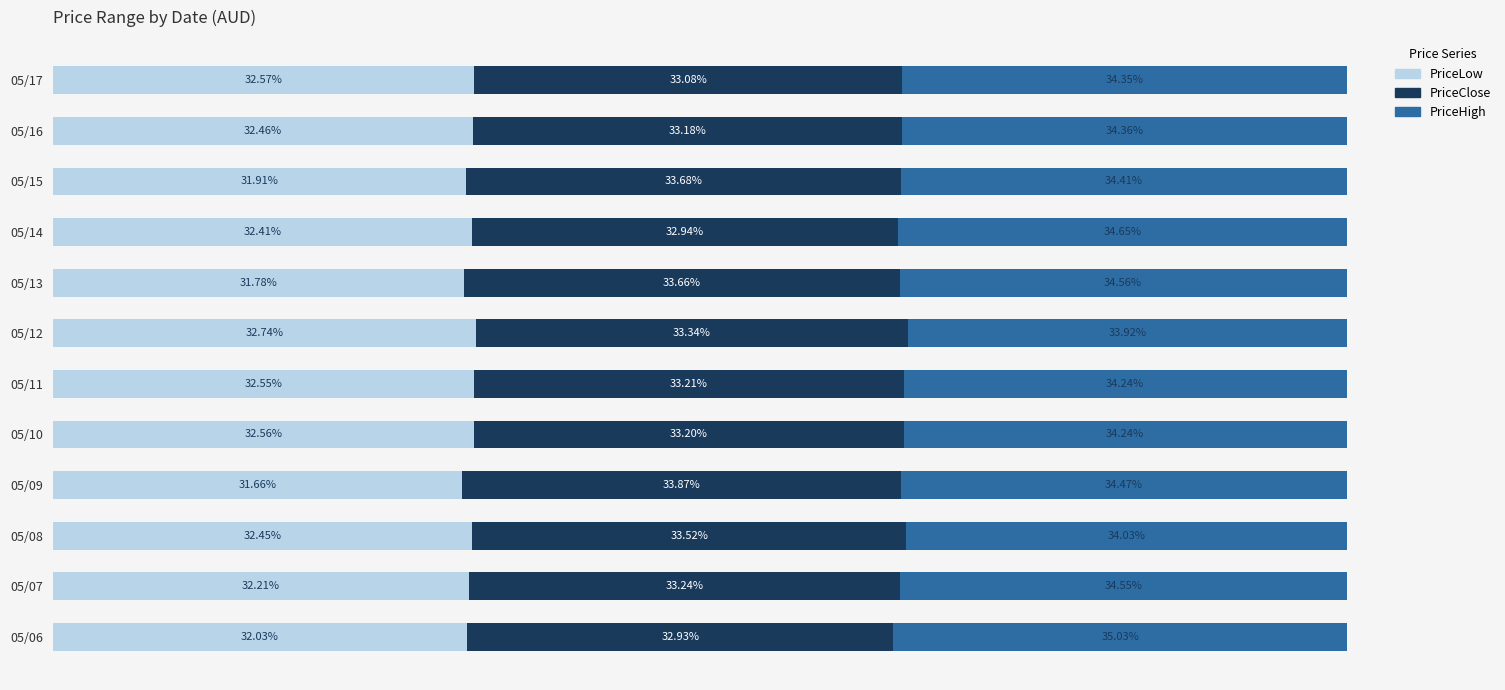

List the labels in order of PriceLow value, largest first.

05/12, 05/17, 05/10, 05/11, 05/16, 05/08, 05/14, 05/07, 05/06, 05/15, 05/13, 05/09